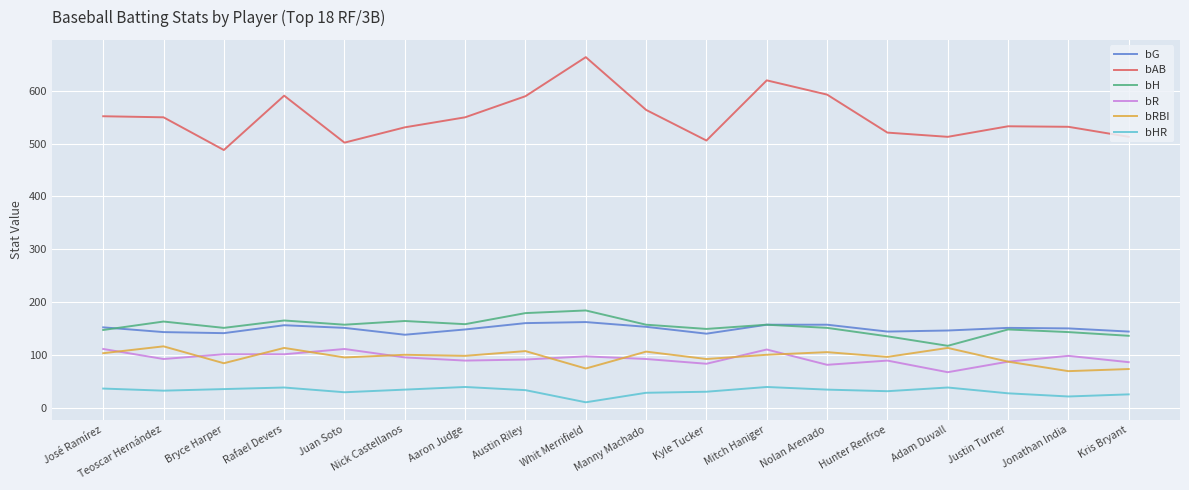

At which label does bRBI first exceed 100?

José Ramírez